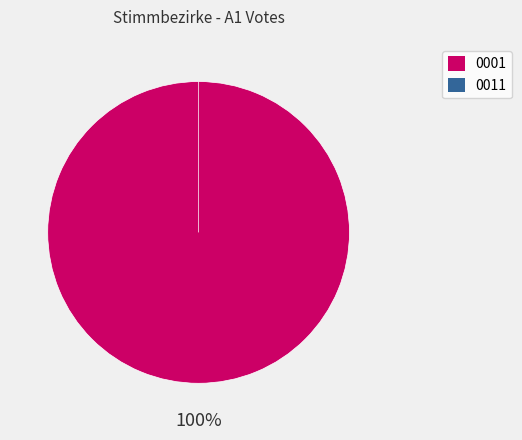

Does any single category account for the majority?

Yes